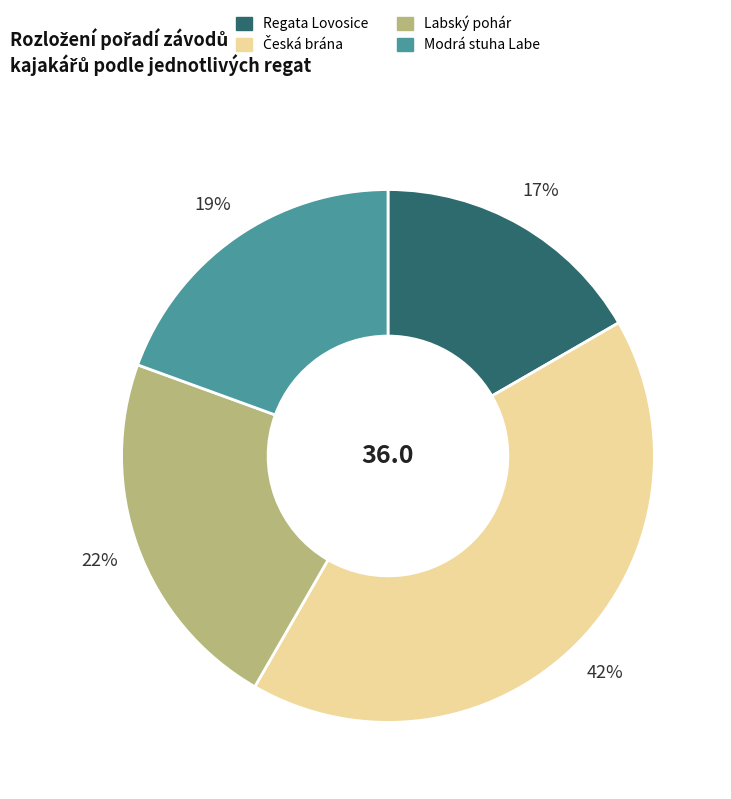

Does any single category account for the majority?

No